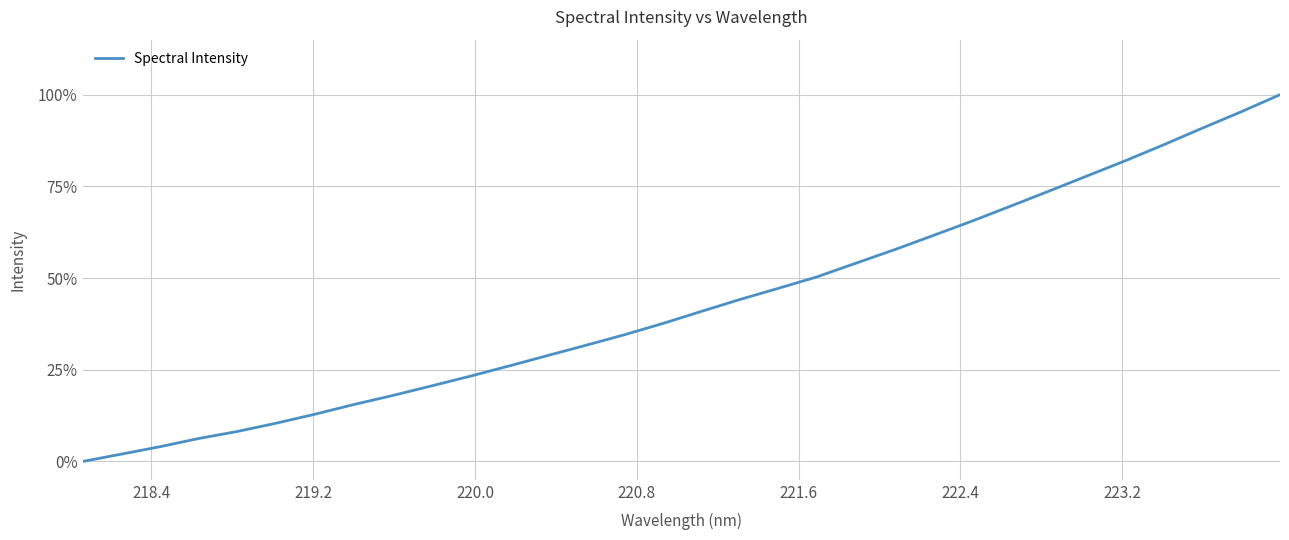

What is the difference between the maximum and minimum values?

100.0